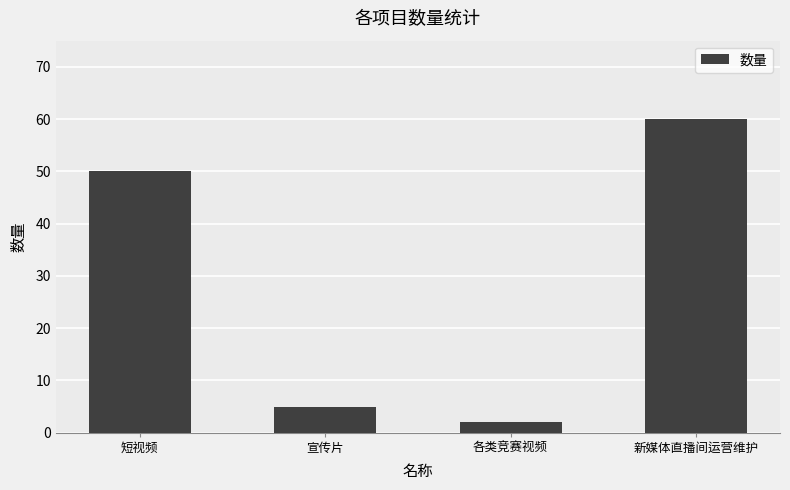

What is the change in value from 短视频 to 各类竞赛视频?

-48